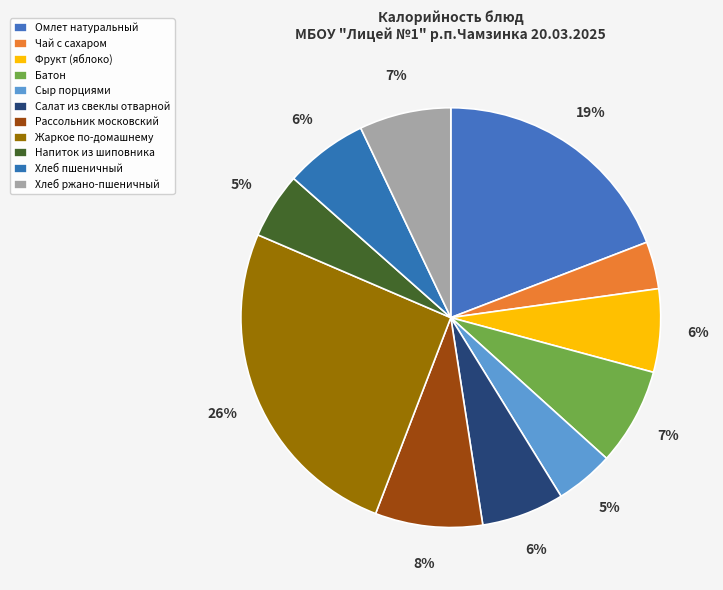

To the nearest percent, what percentage of the pie is Хлеб ржано-пшеничный?

7%